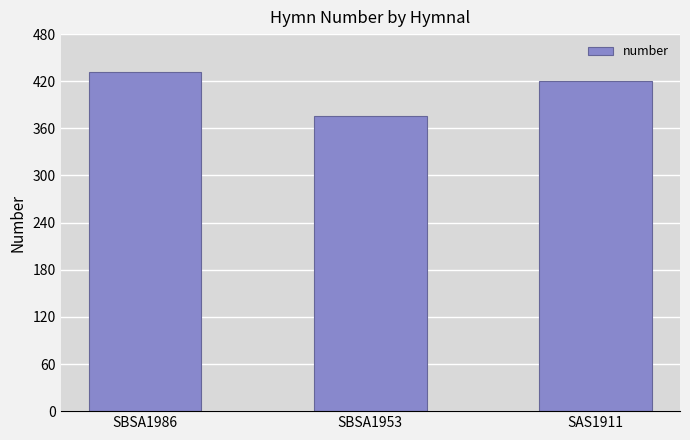

What is the difference between the maximum and second lowest values?

12